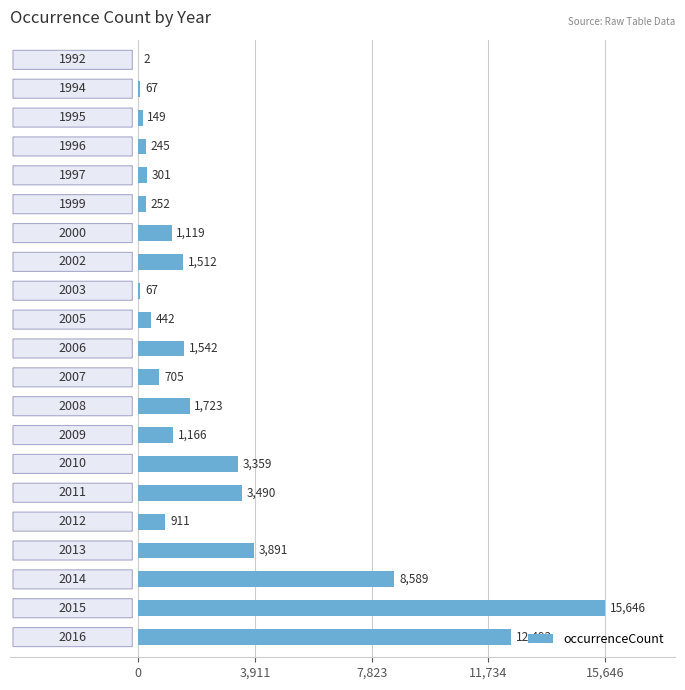

What is the sum of all values?

57671